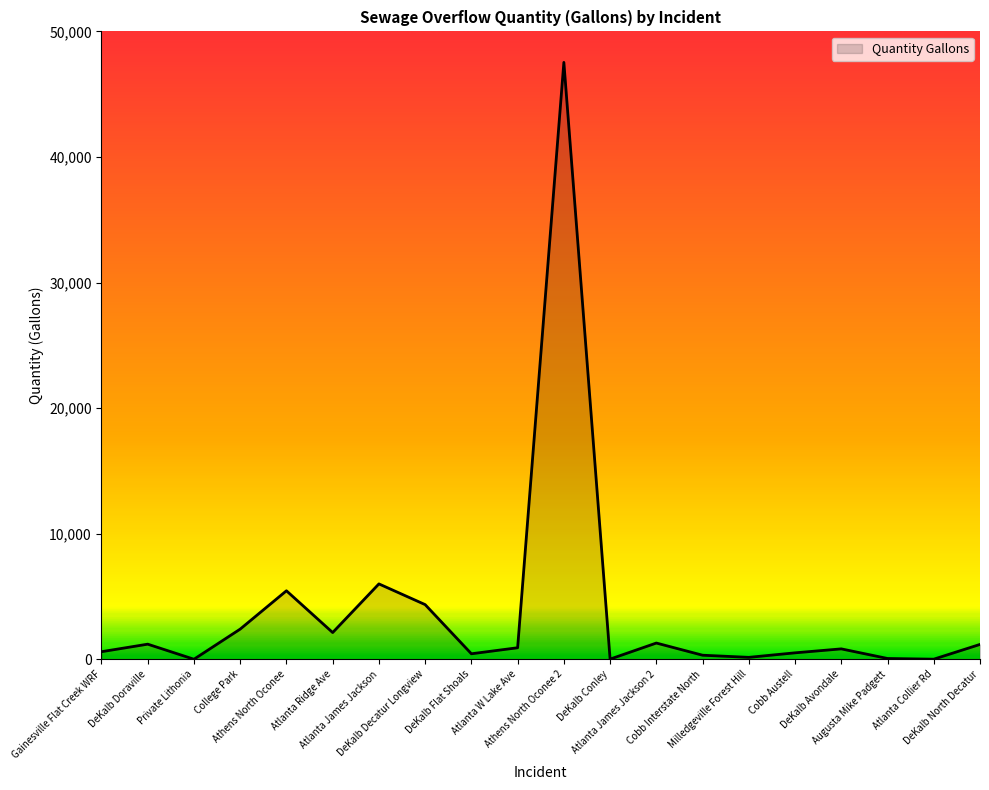

What is the greatest value displayed?

47532